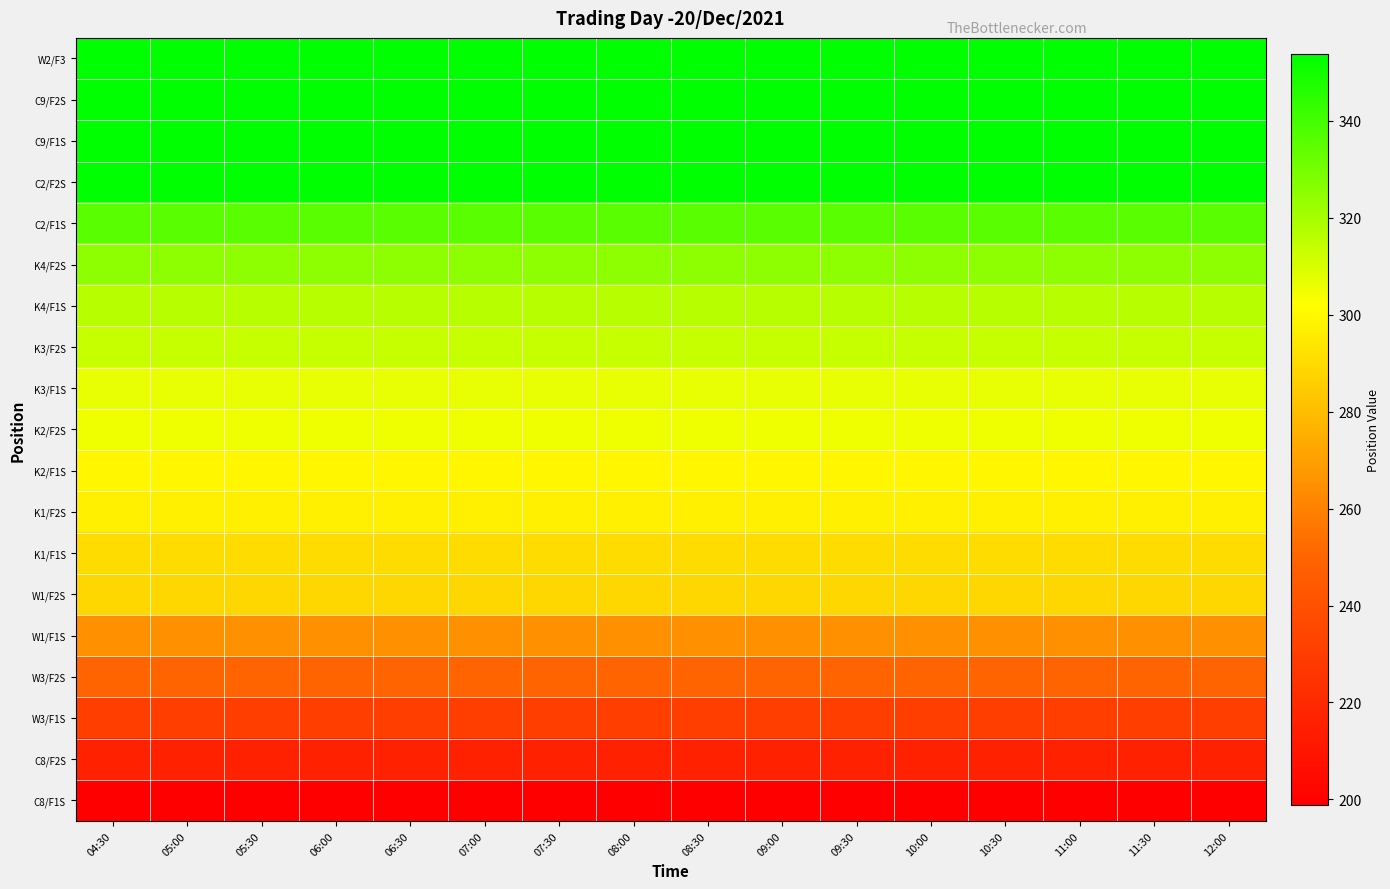

At how many categories does at least one series exceed 270?

16